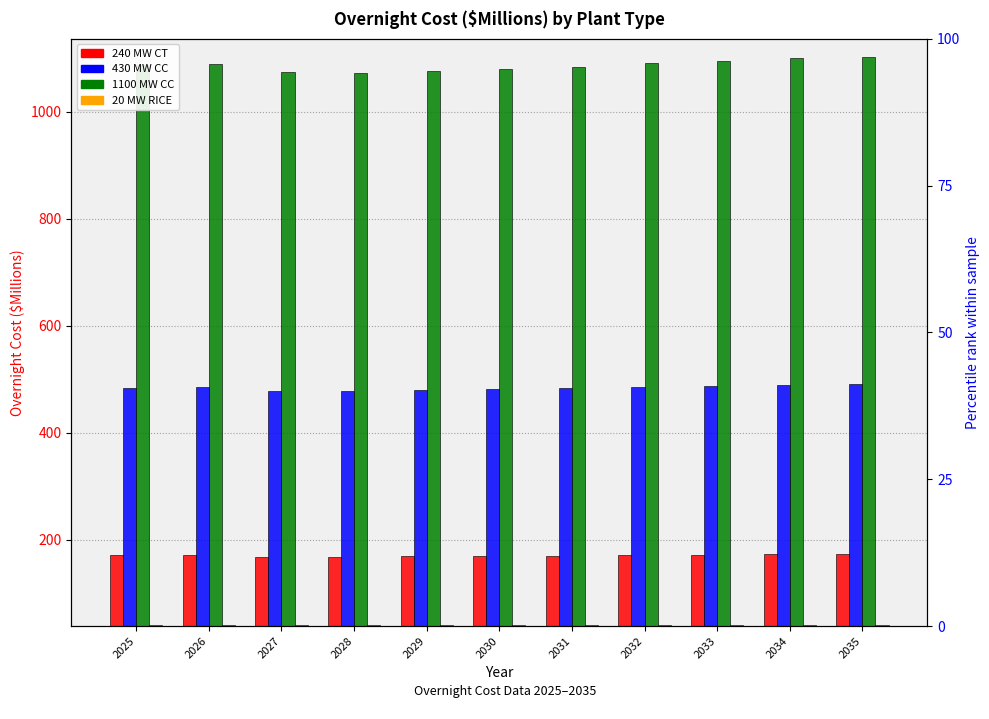

What is the value of the 20 MW RICE bar at the 8th from the left?

40.7